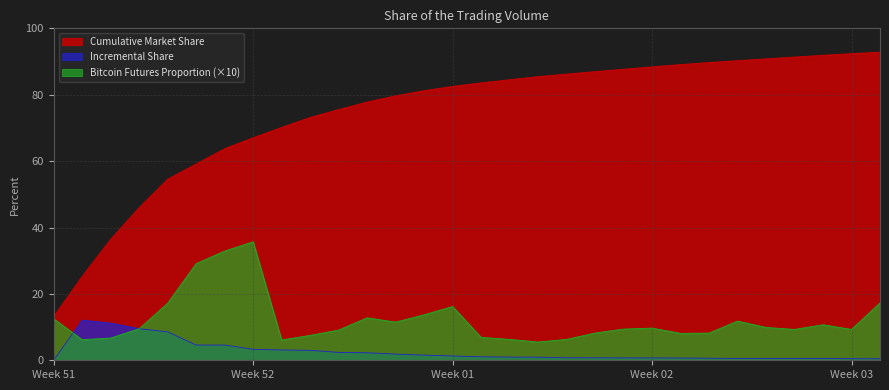

What is the lowest value of the Bitcoin Futures Proportion (×10) series?

5.5